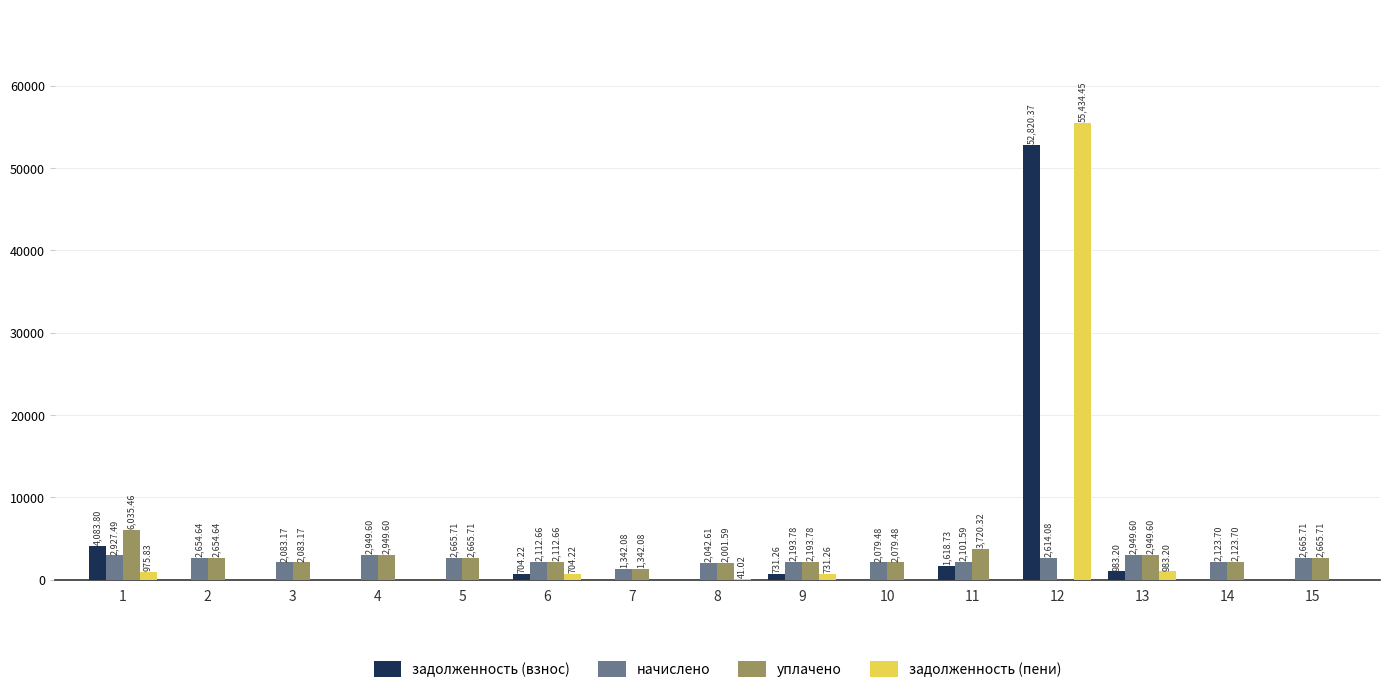

Count the number of categories in the chart.

15